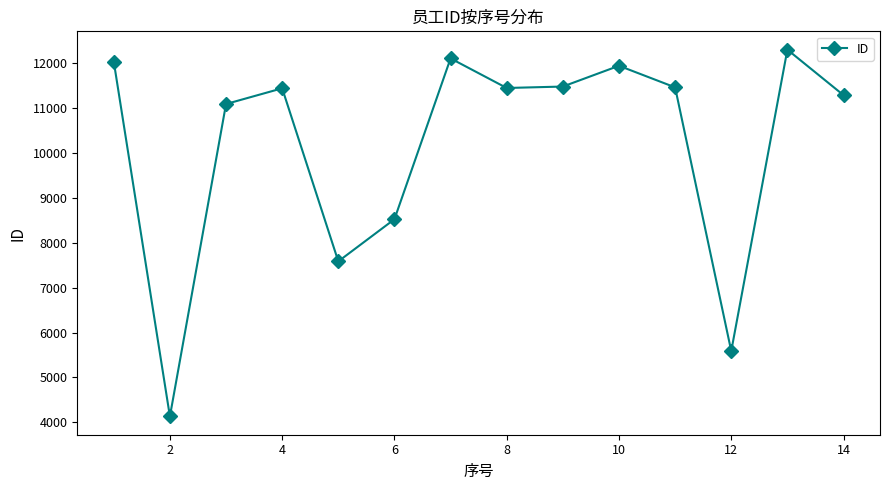

What is the sum of all values?

142475